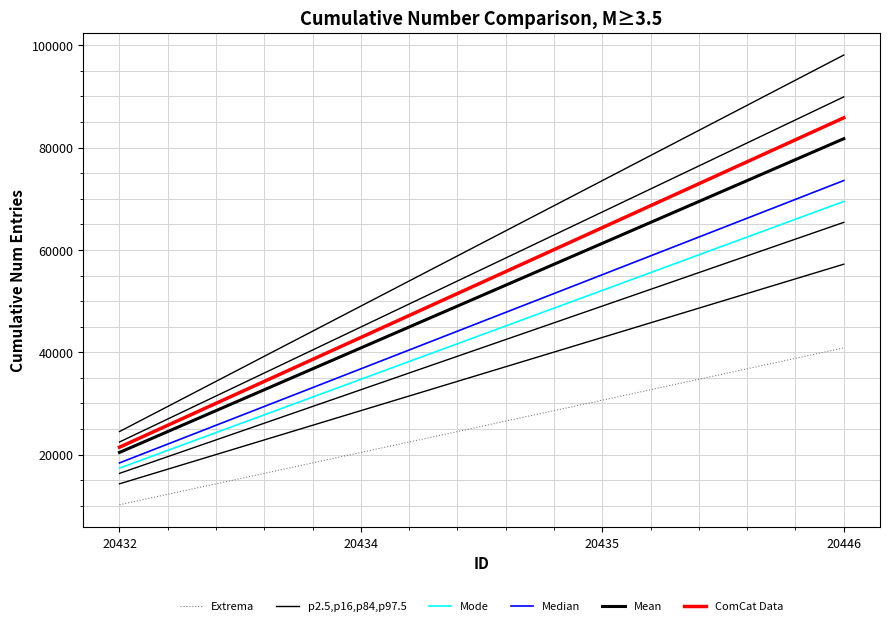

True or false: Mean and p2.5,p16,p84,p97.5 intersect in this chart.

False